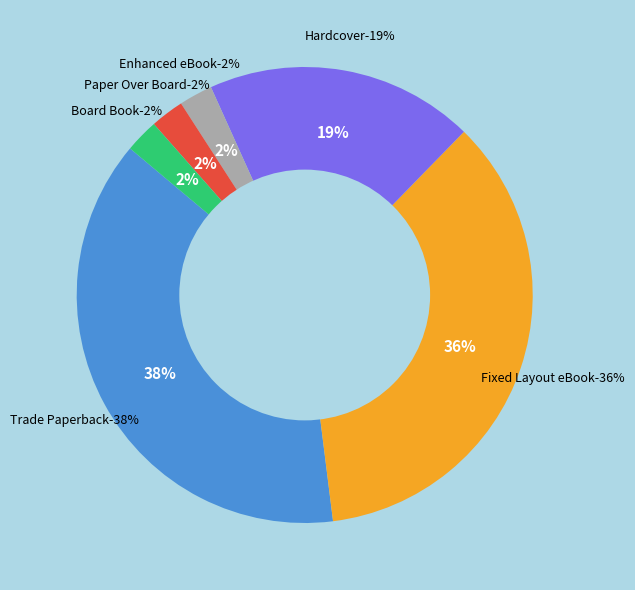

Is there a majority slice in this chart?

No